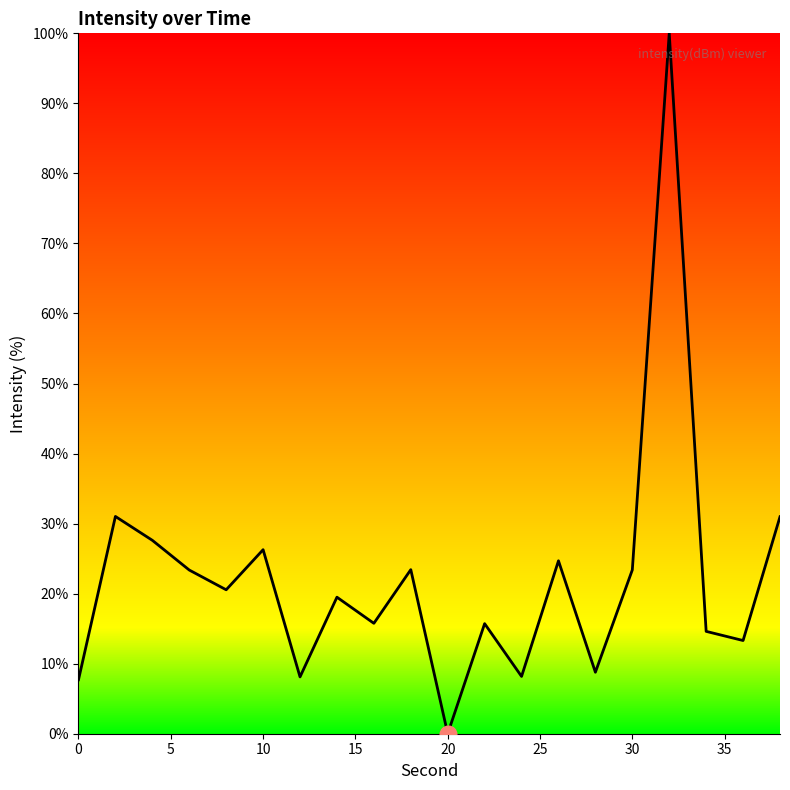

What is the difference between the values at 0 and 10?

18.6